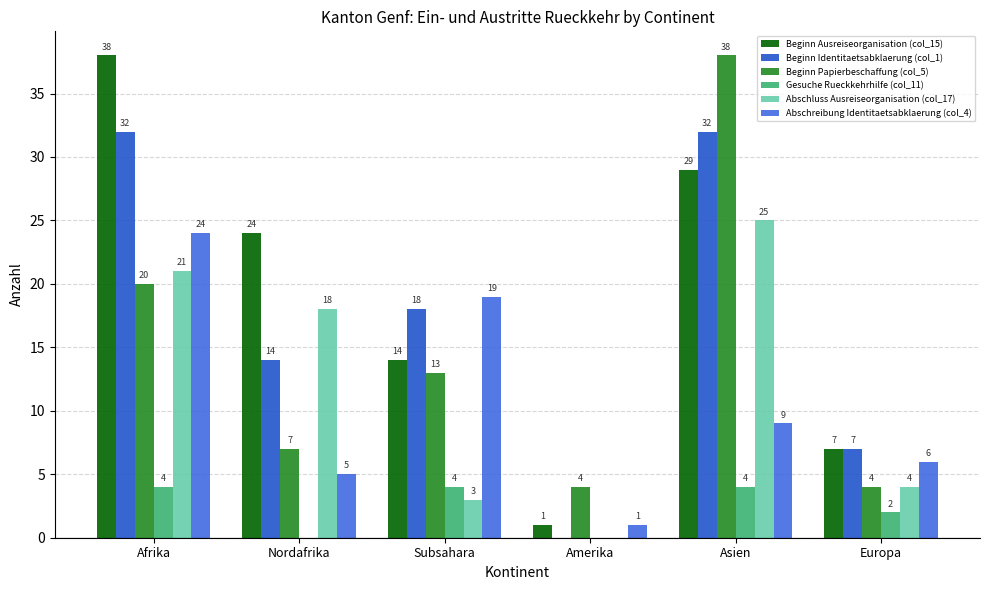

Between Nordafrika and Amerika, which series saw the biggest shift?

Beginn Ausreiseorganisation (col_15)